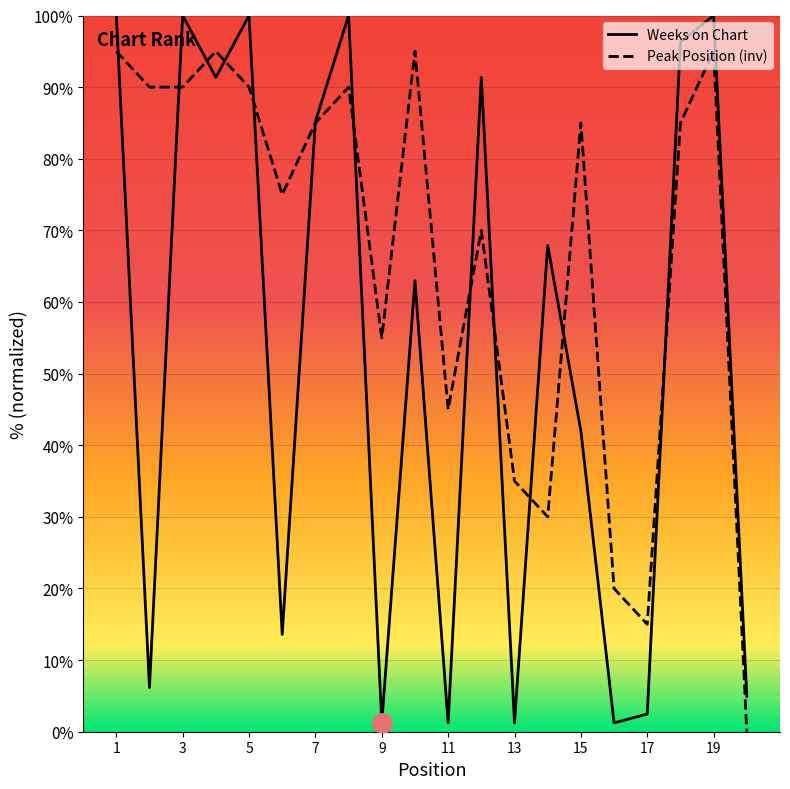

What is the total value across all series at 8?

190.0